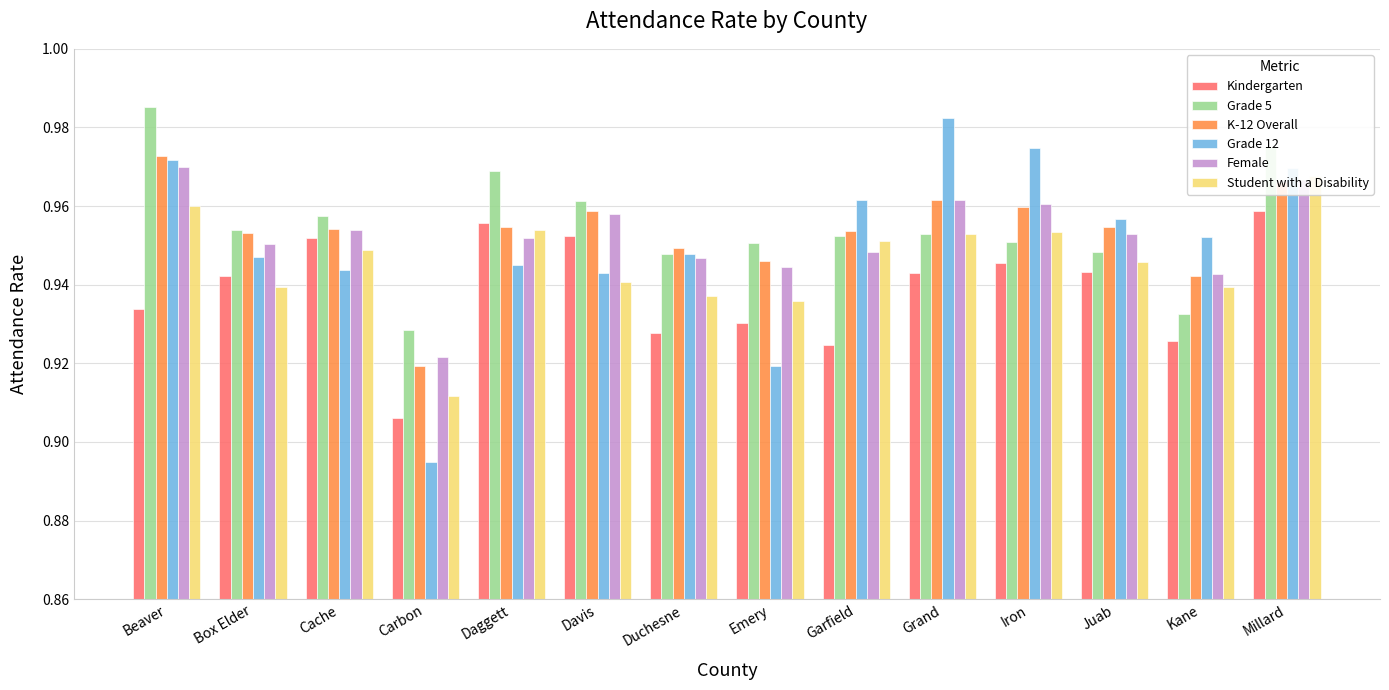

Is the value of Student with a Disability at Duchesne greater than the value of Grade 5 at Carbon?

Yes